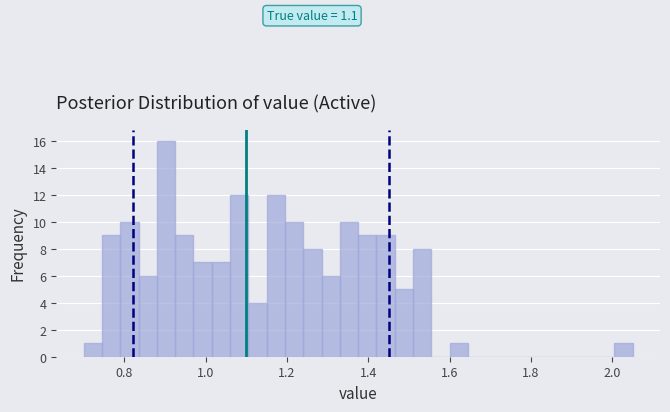

Around what value on the x-axis is the tallest bar? Give the approximate position of its centre, as read against the axis.

0.90